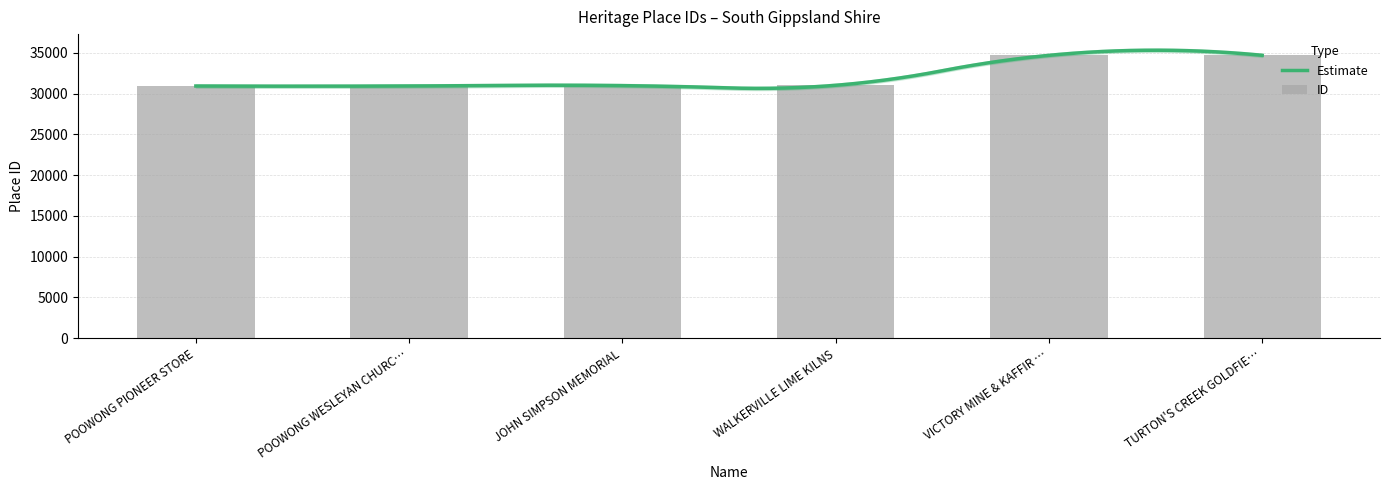

The value at TURTON'S CREEK GOLDFIE… is 34702. True or false?

True